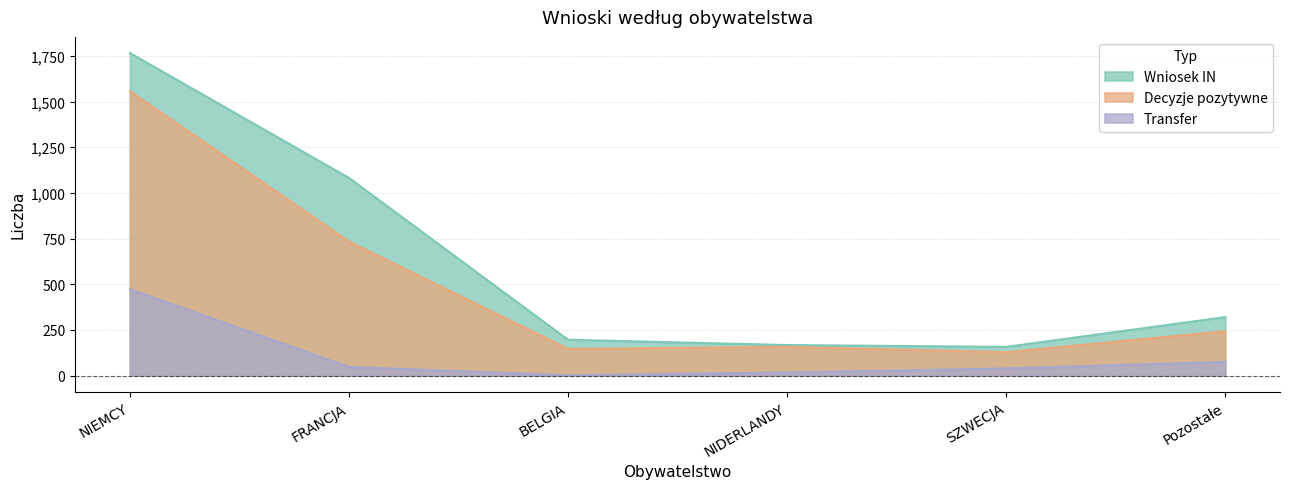

How many data points in Wniosek IN are less than 320?

3